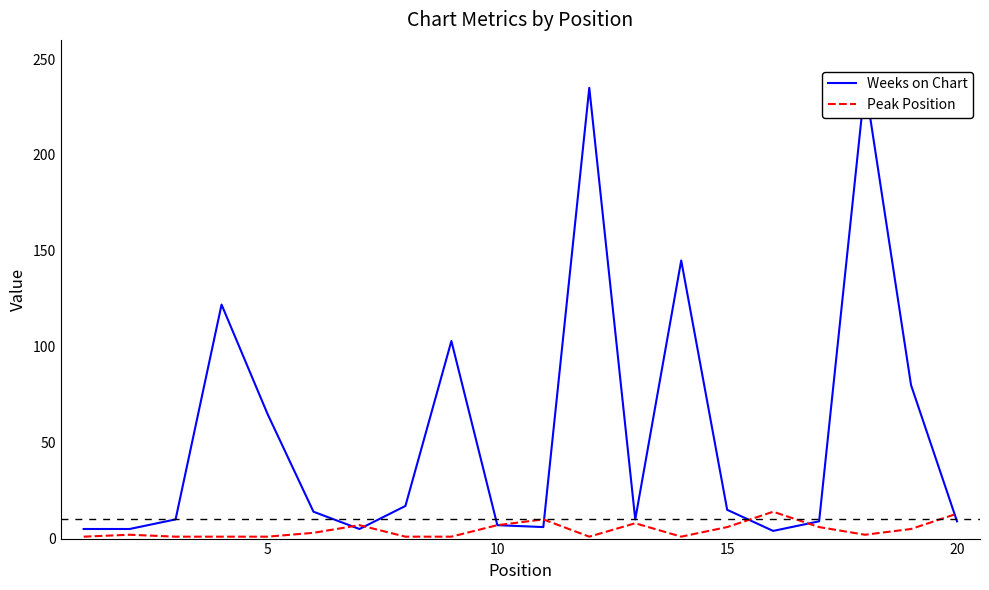

True or false: Weeks on Chart and Peak Position intersect in this chart.

True